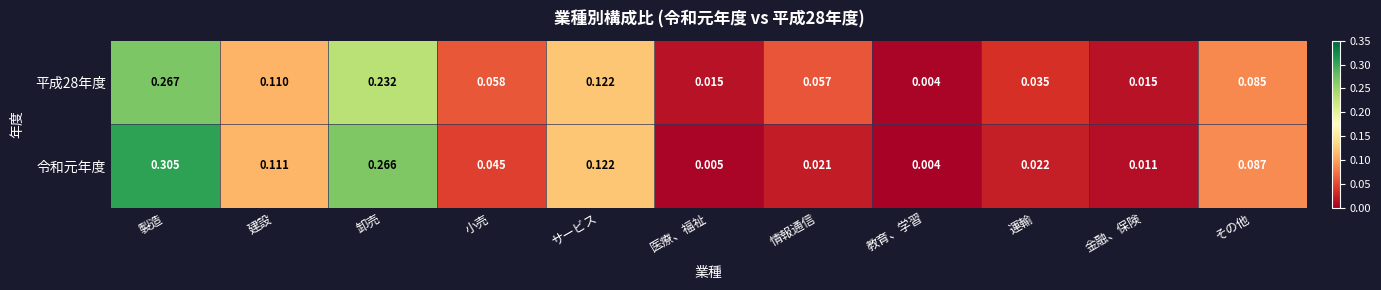

List the series in order of their peak value, highest first.

令和元年度, 平成28年度